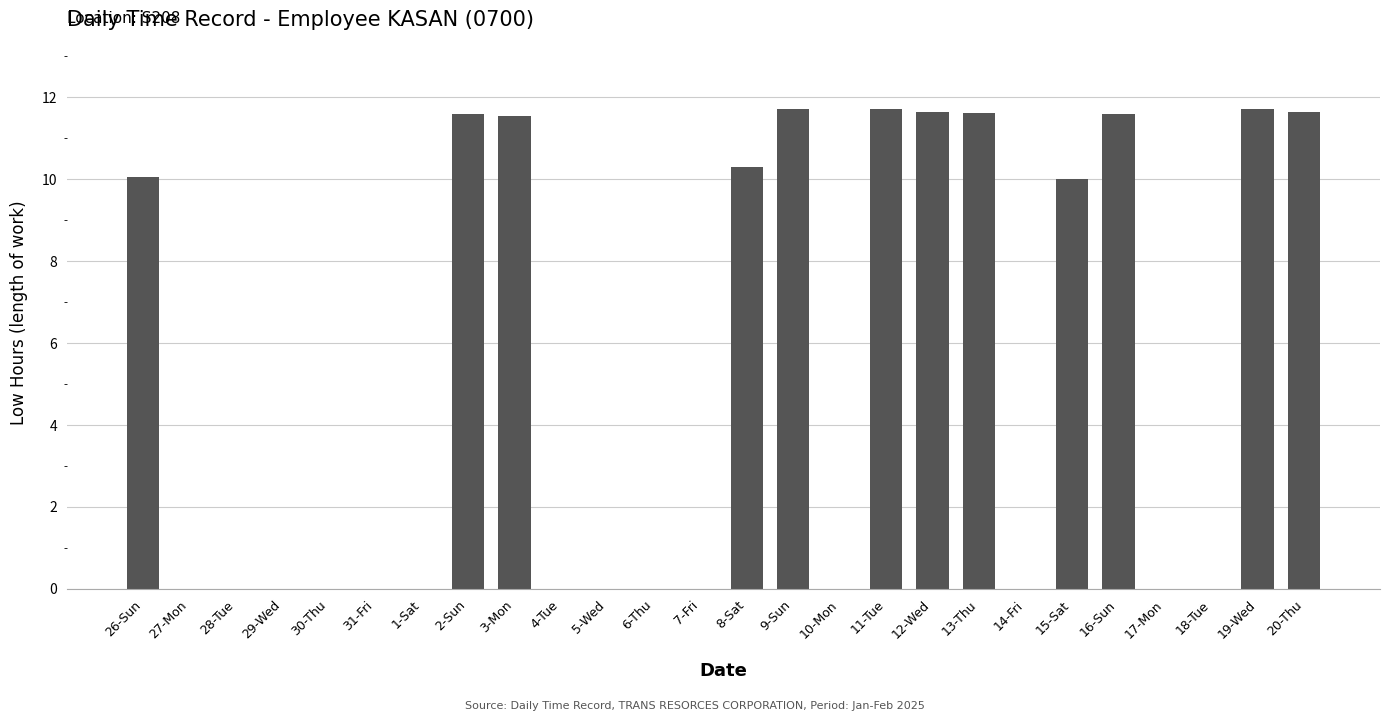

How many data points does each series have?

26